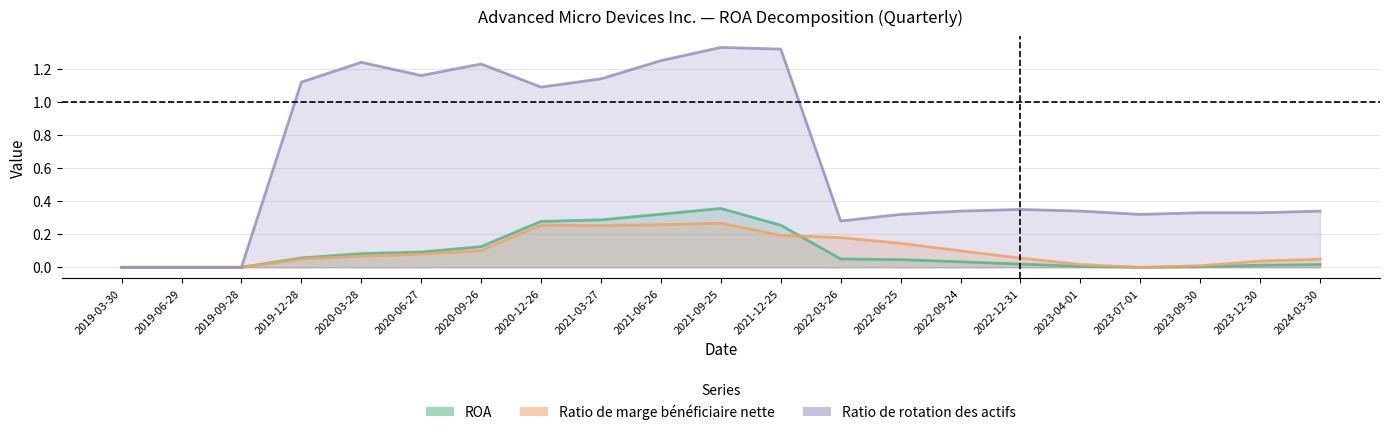

How many values in the Ratio de marge bénéficiaire nette series are below 0?

1